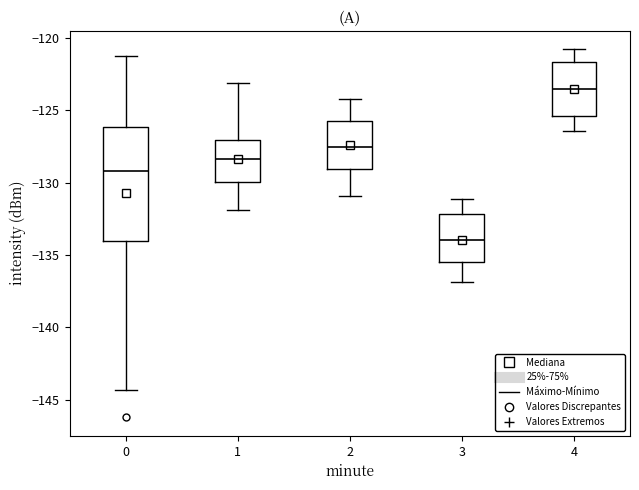

Reading left to right, read every box against the y-axis: the position of its median line, the range the box covers, and the ends of its whiskers. The values are not printed on the chart, so give them approximately, as read against the axis.

0: median -129.0, box -134.0 to -126.0, whiskers -144.5 to -121.0
1: median -128.5, box -130.0 to -127.0, whiskers -132.0 to -123.0
2: median -127.5, box -129.0 to -125.5, whiskers -131.0 to -124.0
3: median -134.0, box -135.5 to -132.0, whiskers -137.0 to -131.0
4: median -123.5, box -125.5 to -121.5, whiskers -126.5 to -121.0